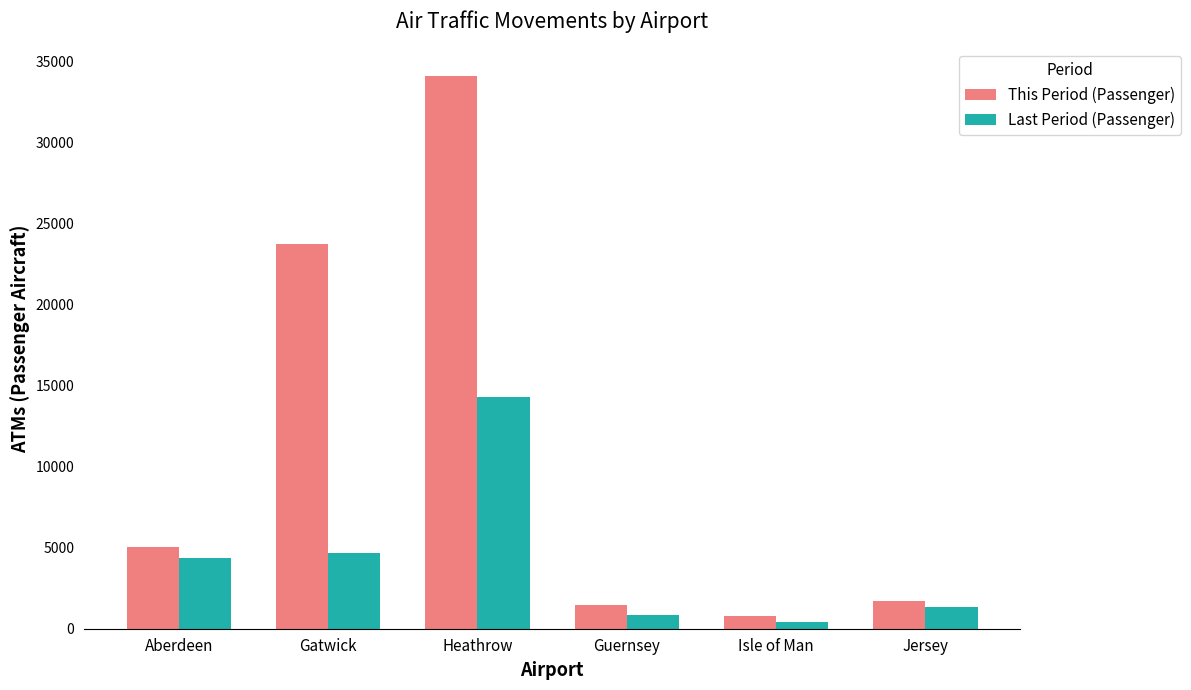

At Guernsey, list the series in order from largest to smallest.

This Period (Passenger), Last Period (Passenger)